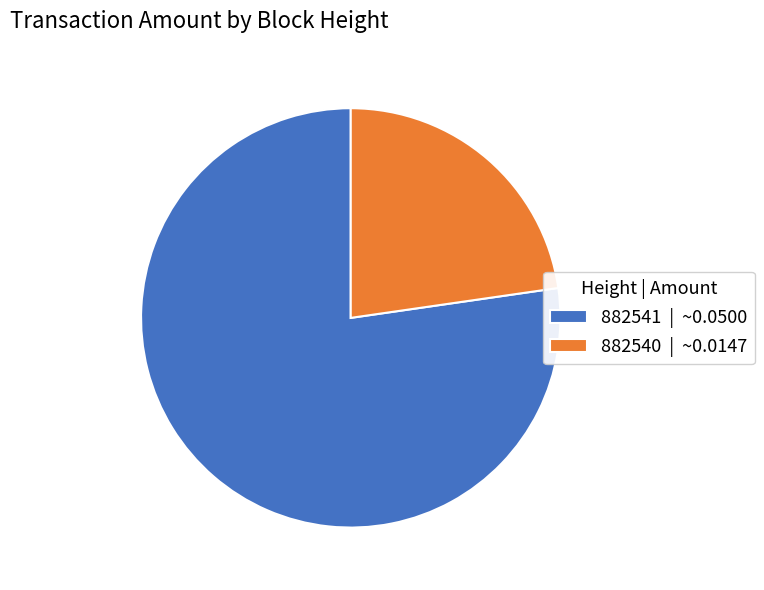

Is it true that 882540 is 23% of the pie?

True